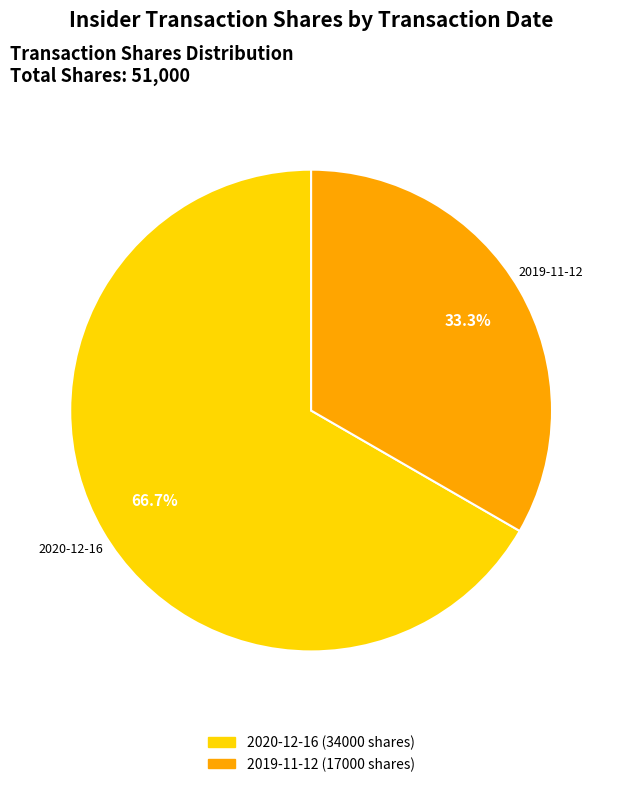

How many segments does this pie chart have?

2